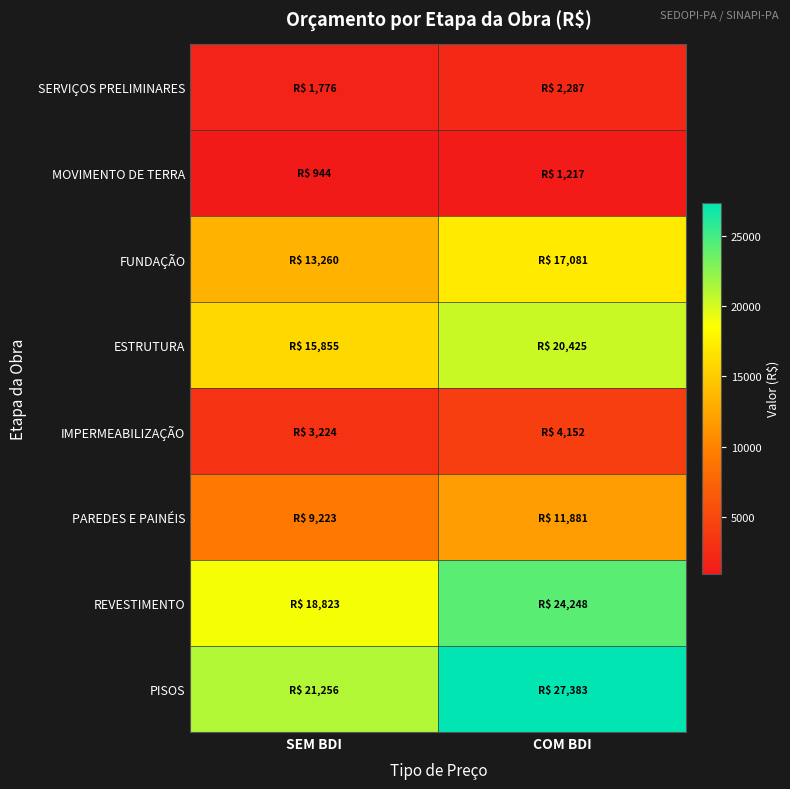

Rank the series by their maximum value, from lowest to highest.

MOVIMENTO DE TERRA, SERVIÇOS PRELIMINARES, IMPERMEABILIZAÇÃO, PAREDES E PAINÉIS, FUNDAÇÃO, ESTRUTURA, REVESTIMENTO, PISOS